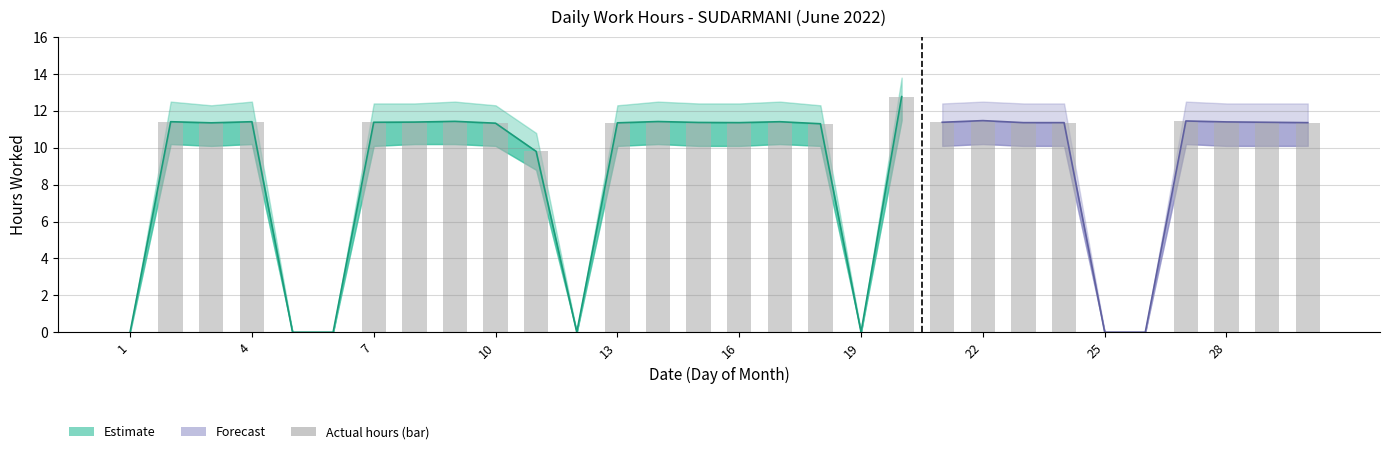

Which label corresponds to the largest value in the chart?

20